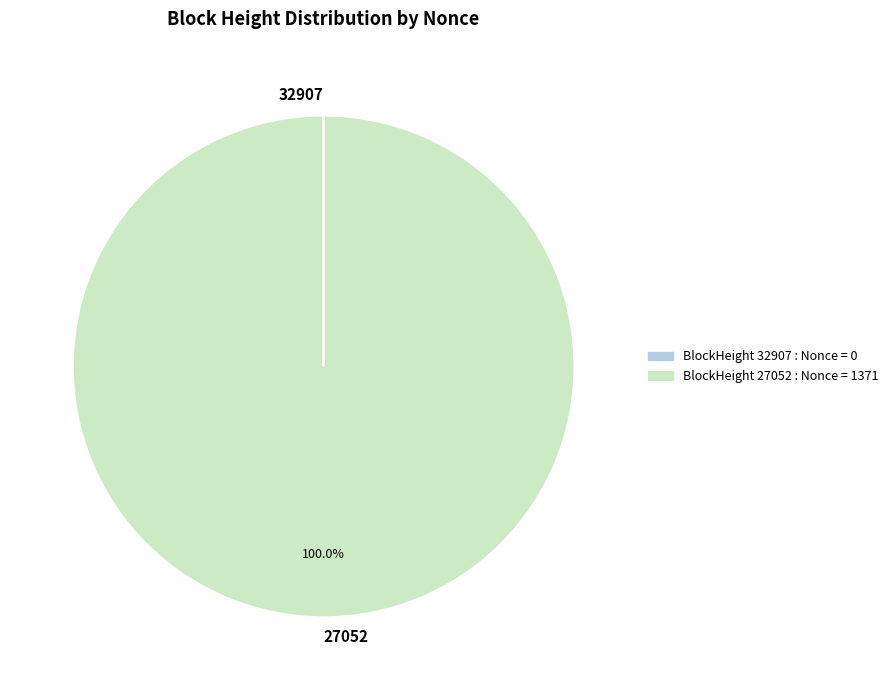

Which category has the biggest portion of the pie?

27052